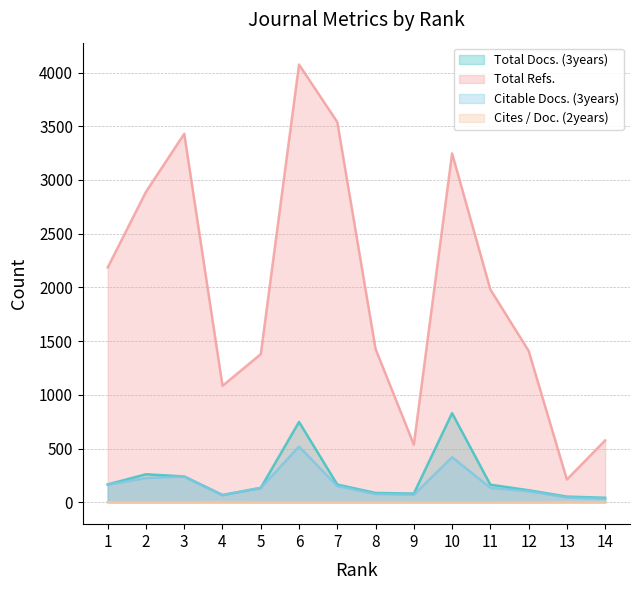

Reading left to right, extract all data points from this chart.

Total Docs. (3years): 1=166	2=261	3=240	4=68	5=134	6=748	7=165	8=87	9=81	10=830	11=164	12=112	13=53	14=42
Total Refs.: 1=2186	2=2890	3=3430	4=1084	5=1379	6=4074	7=3539	8=1427	9=537	10=3247	11=1981	12=1410	13=212	14=576
Citable Docs. (3years): 1=164	2=226	3=240	4=66	5=134	6=519	7=151	8=77	9=70	10=420	11=135	12=103	13=45	14=34
Cites / Doc. (2years): 1=1	2=1	3=1	4=2	5=1	6=1	7=1	8=1	9=0	10=0	11=0	12=1	13=2	14=0